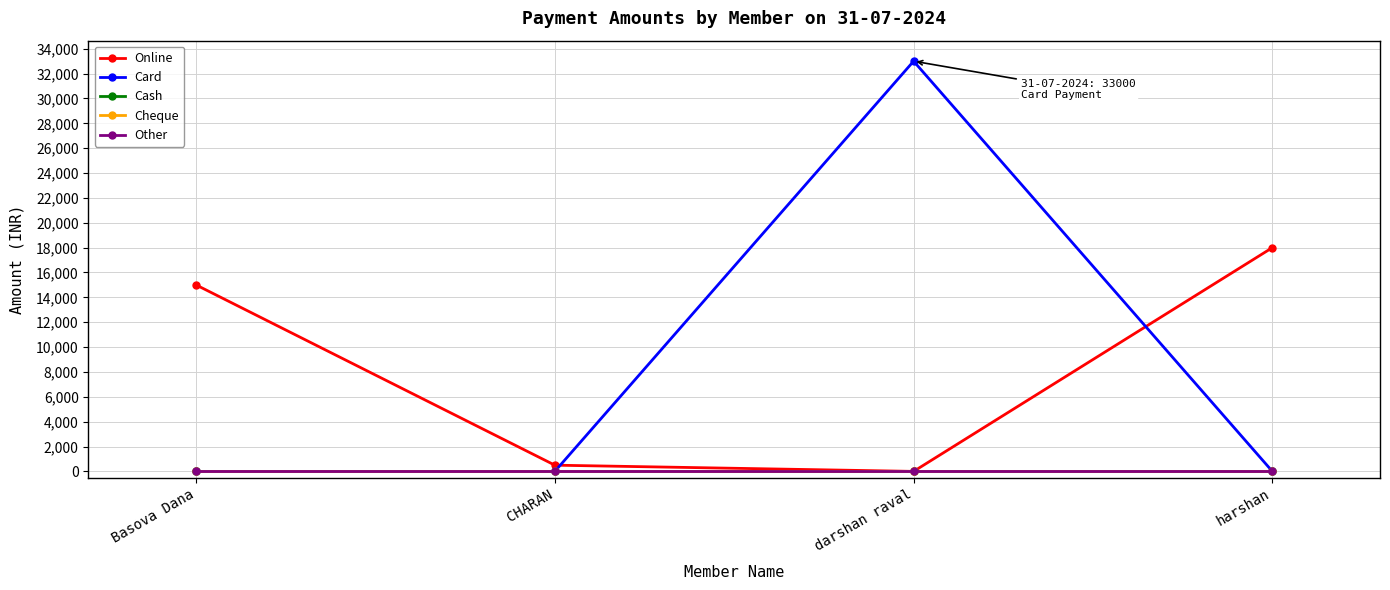

Is this an area chart (filled region under the line)?

No